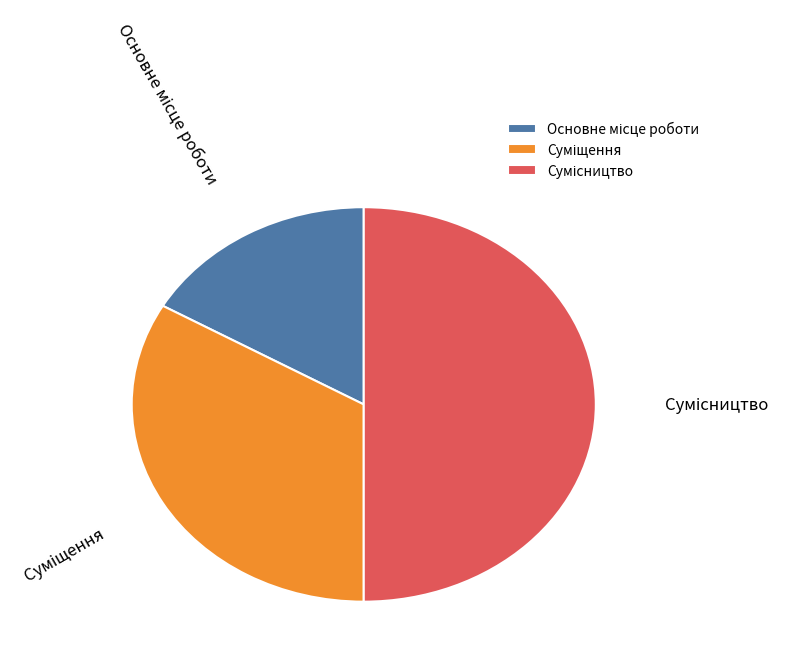

How many slices are in this pie chart?

3